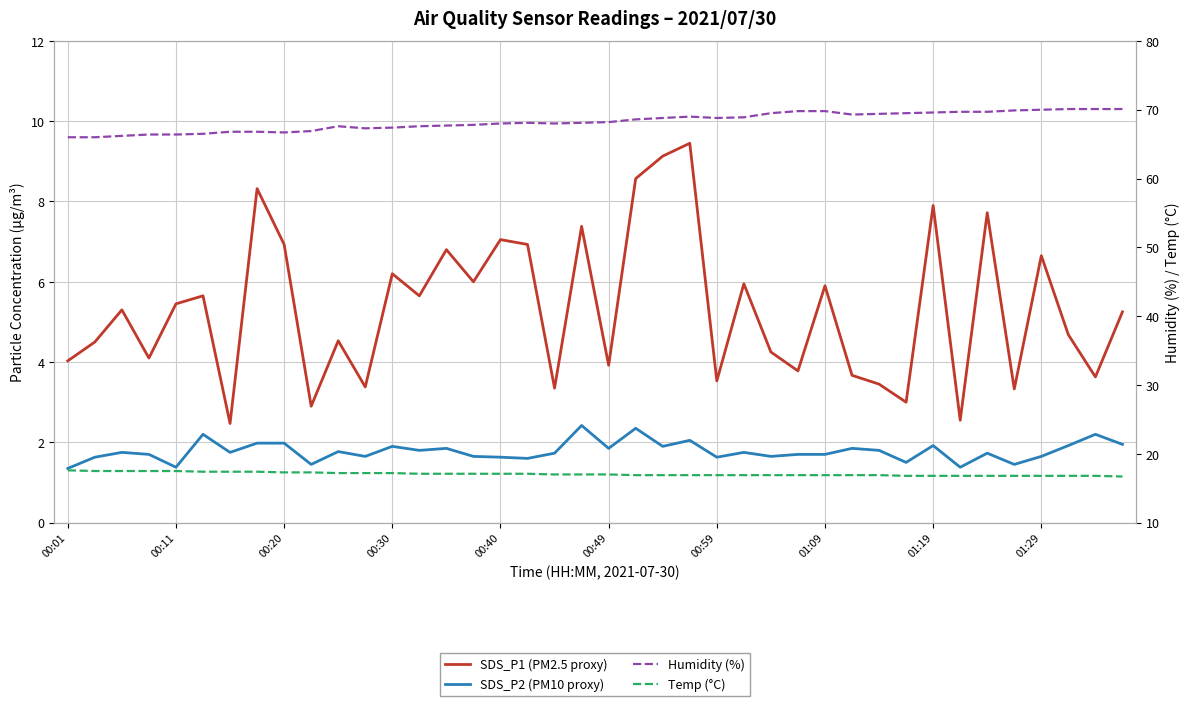

Rank the series at 26 from highest to lowest value.

Humidity (%), Temp (°C), SDS_P1 (PM2.5 proxy), SDS_P2 (PM10 proxy)